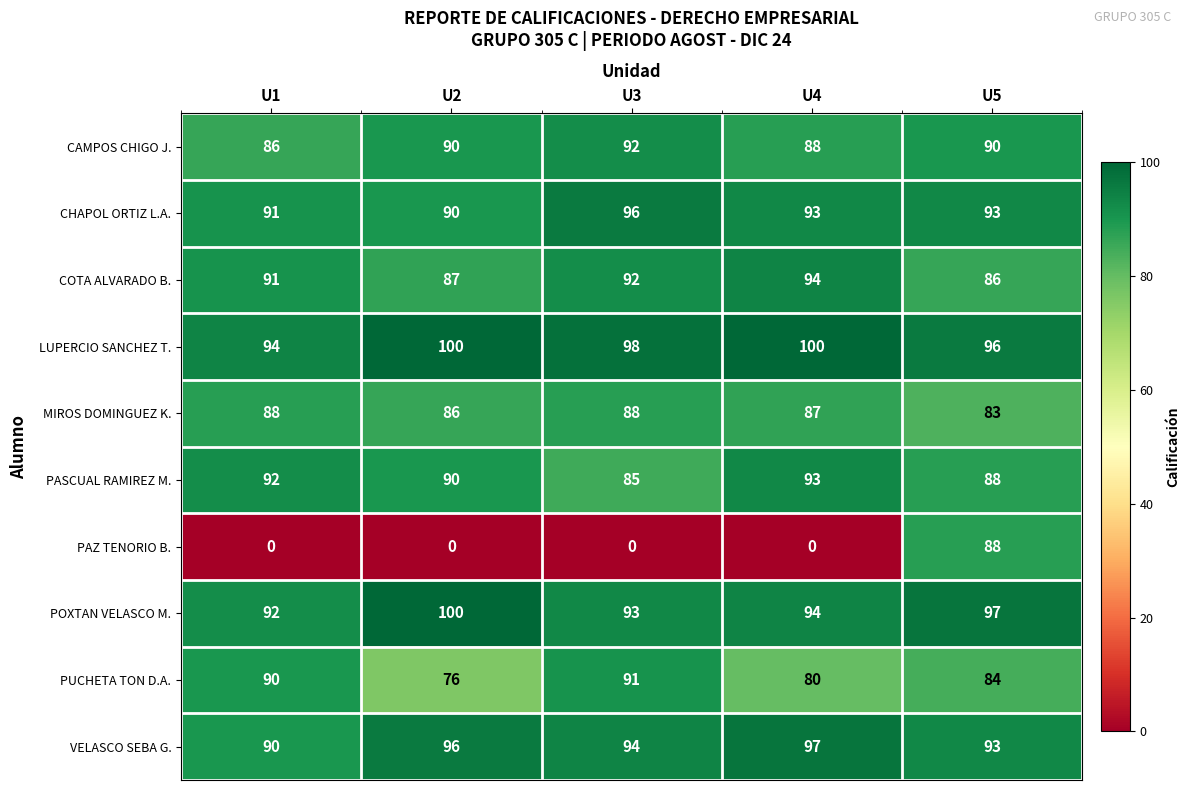

Which category has the lowest value in the LUPERCIO SANCHEZ T. series?

U1